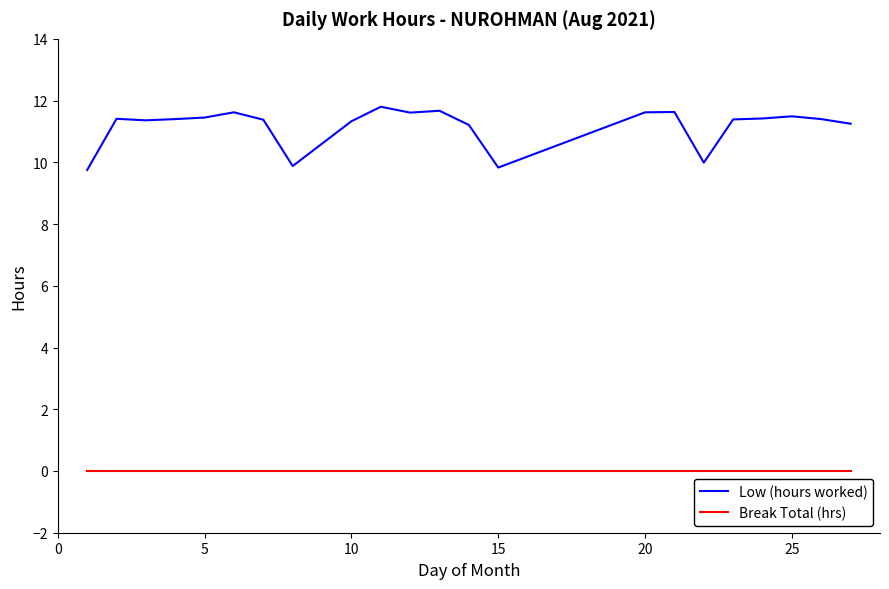

True or false: Low (hours worked) and Break Total (hrs) cross at least once.

False